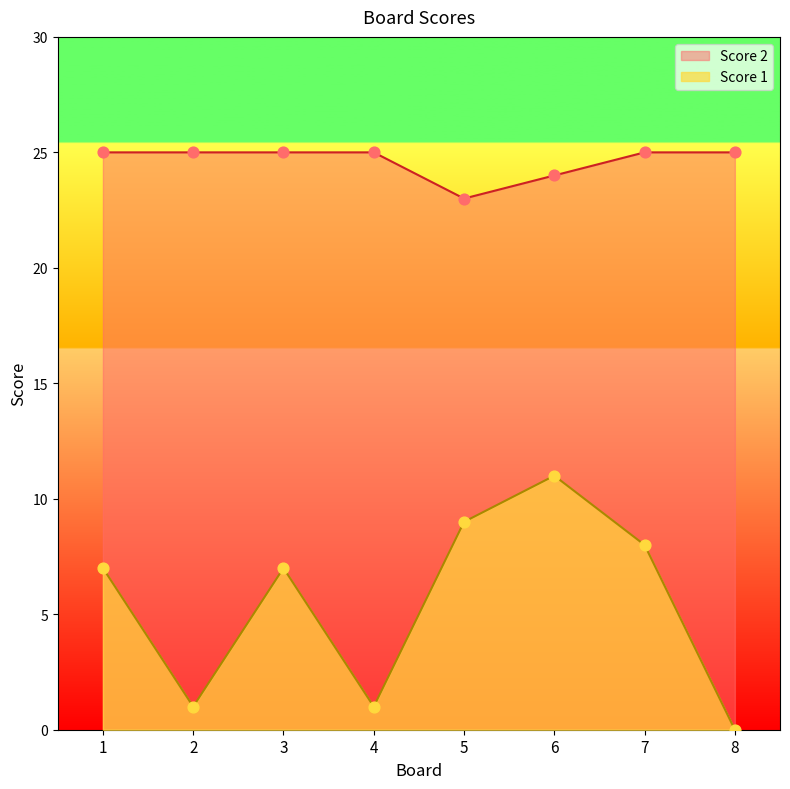

Which series has the widest spread of Y values?

Score 1